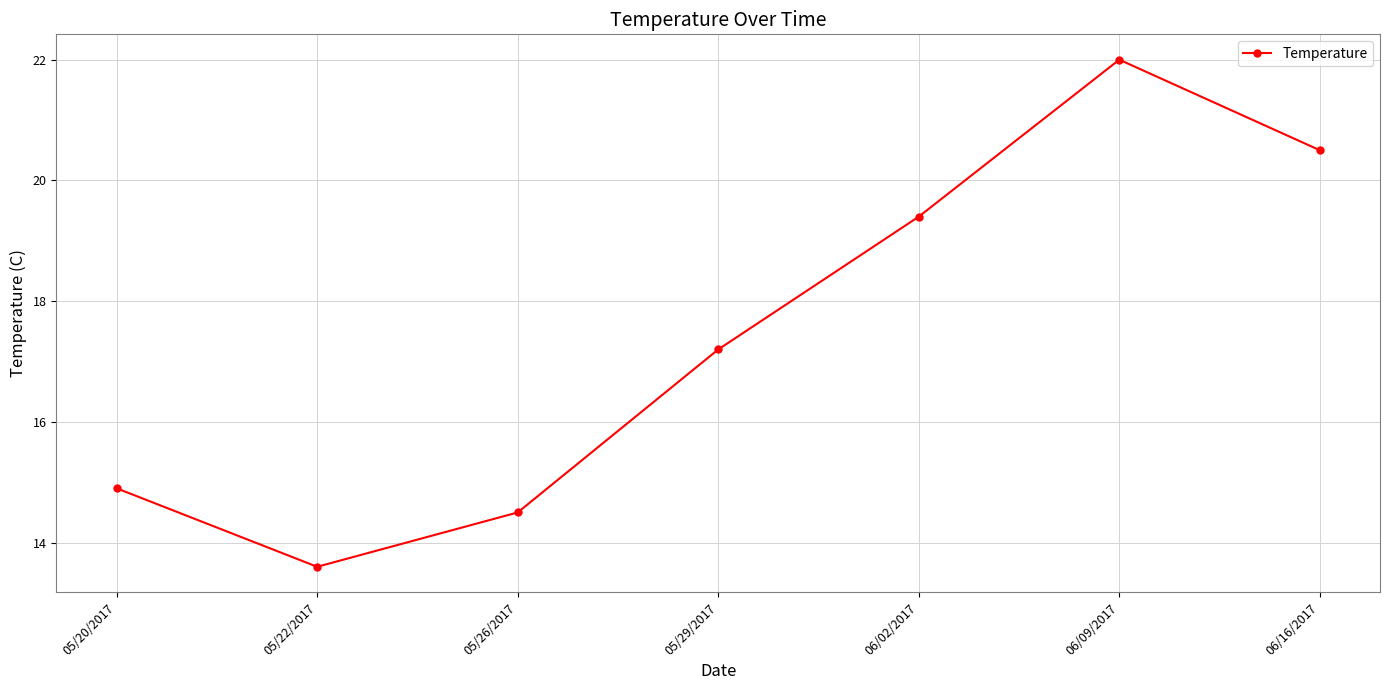

What is the greatest value displayed?

22.0